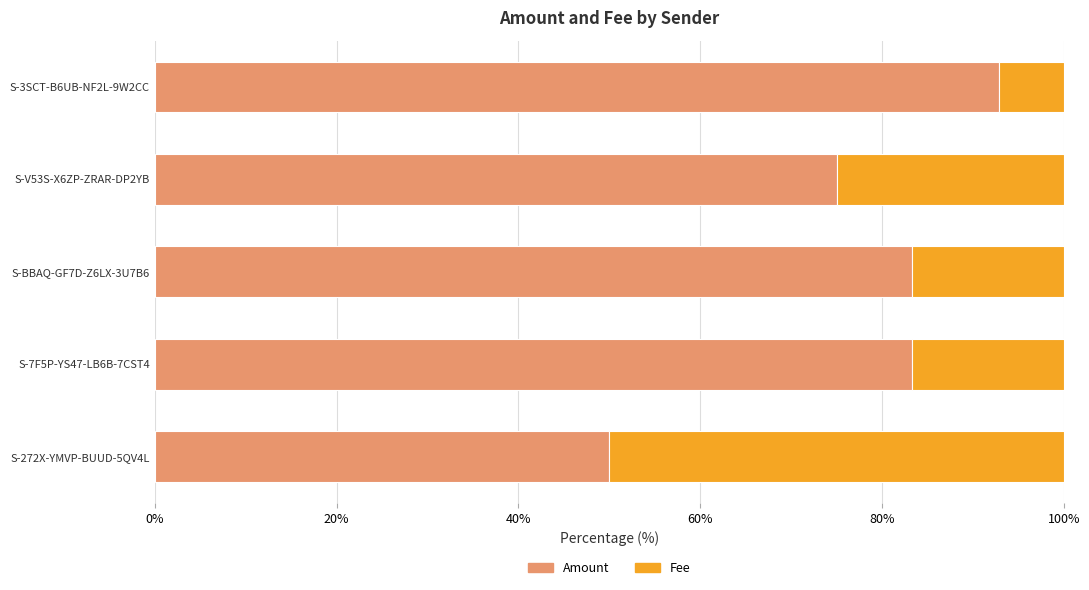

What is the difference between the maximum and minimum values in the Amount series?

42.9